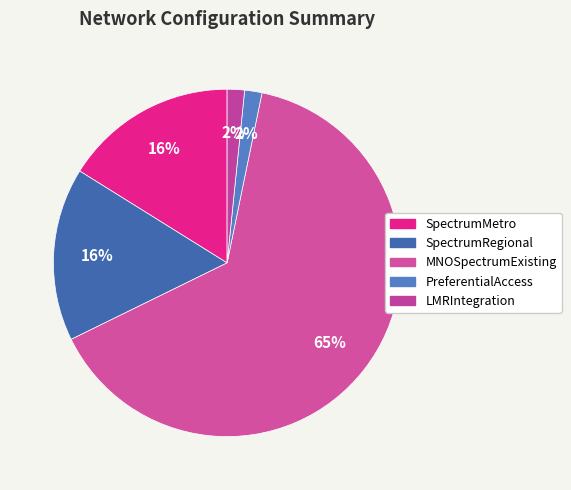

What is the smallest slice in the pie chart?

PreferentialAccess